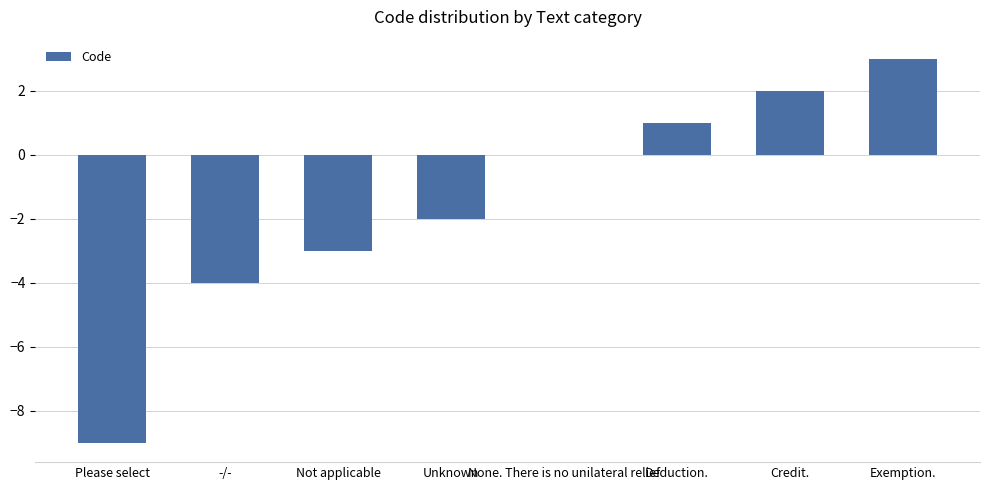

What is the difference between the values at Exemption. and -/-?

7